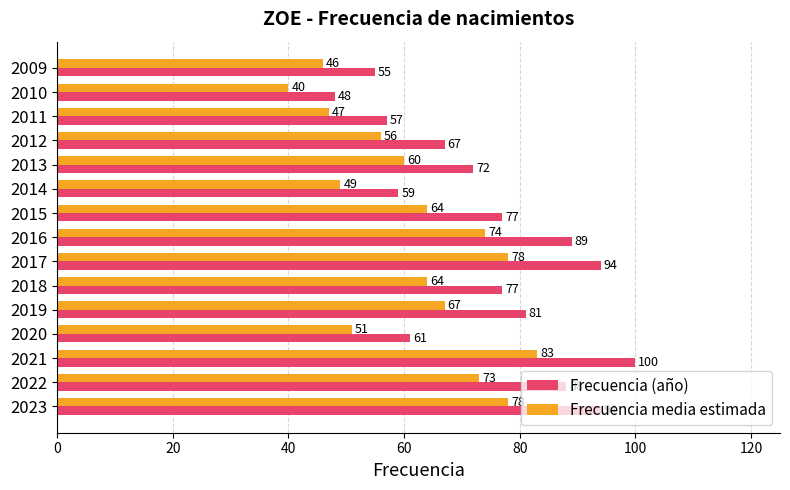

How many categories are shown in the chart?

15